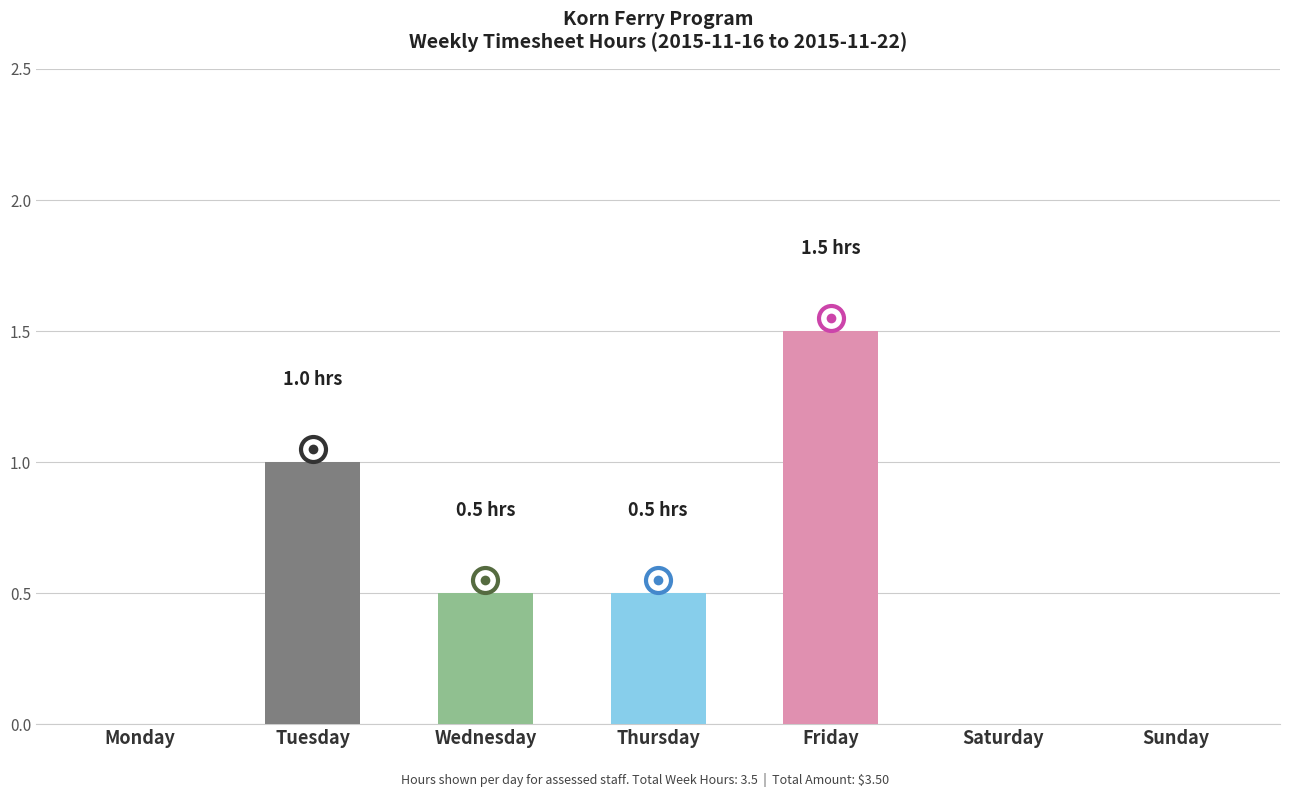

The value at Wednesday is 0.9. True or false?

False